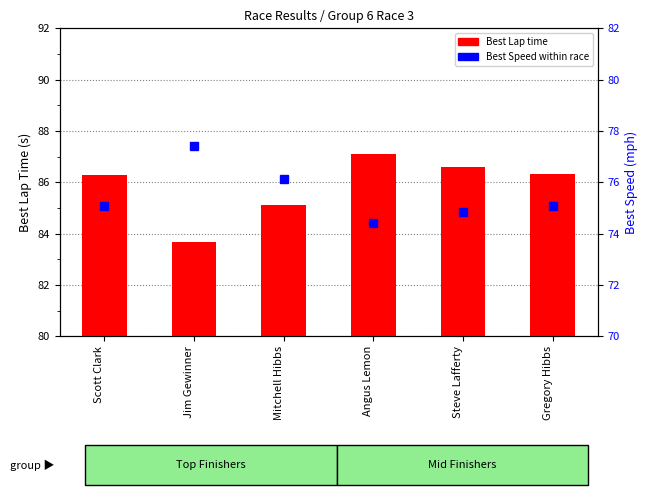

What is the average value of the Best Lap time series?

85.8